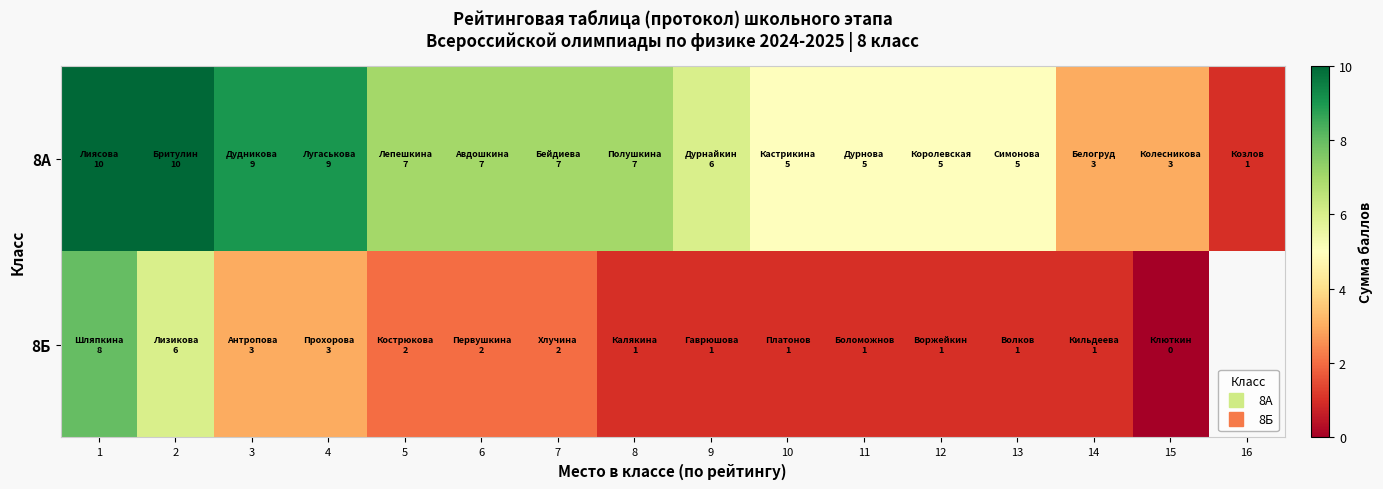

Which category has the lowest value in the 8А series?

16